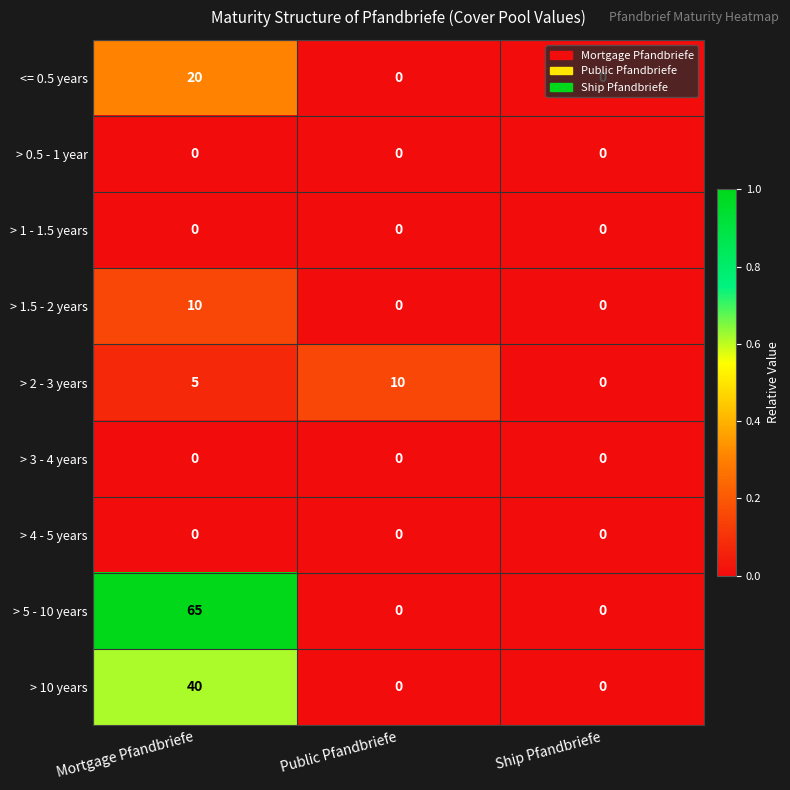

What is the spread (max minus min) of values at Public Pfandbriefe?

10